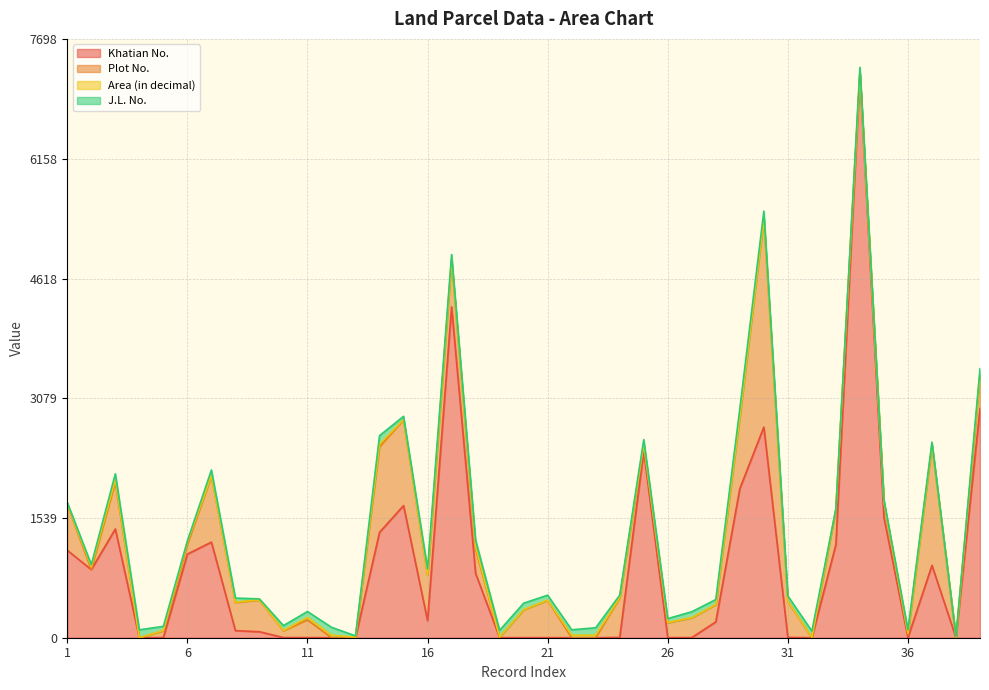

Which category has the highest value across all series?

34